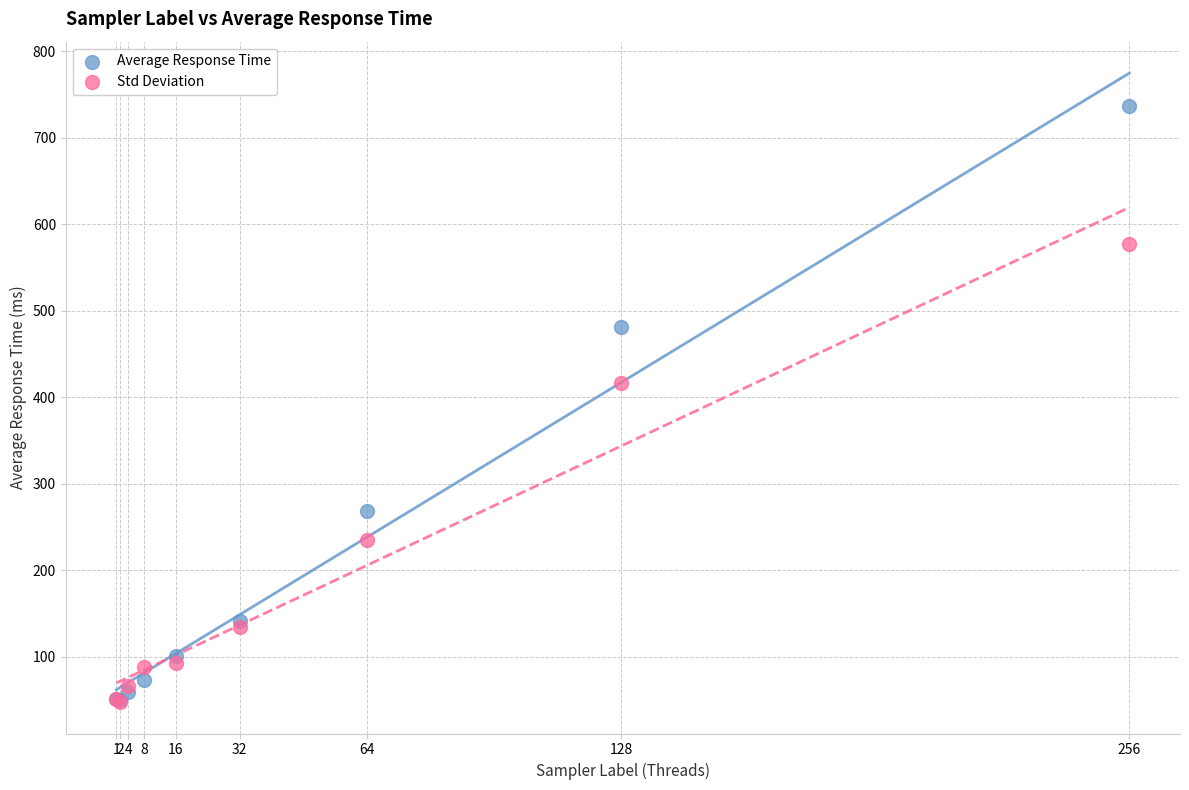

In the Std Deviation series, what Y value is closest to 312?

235.7